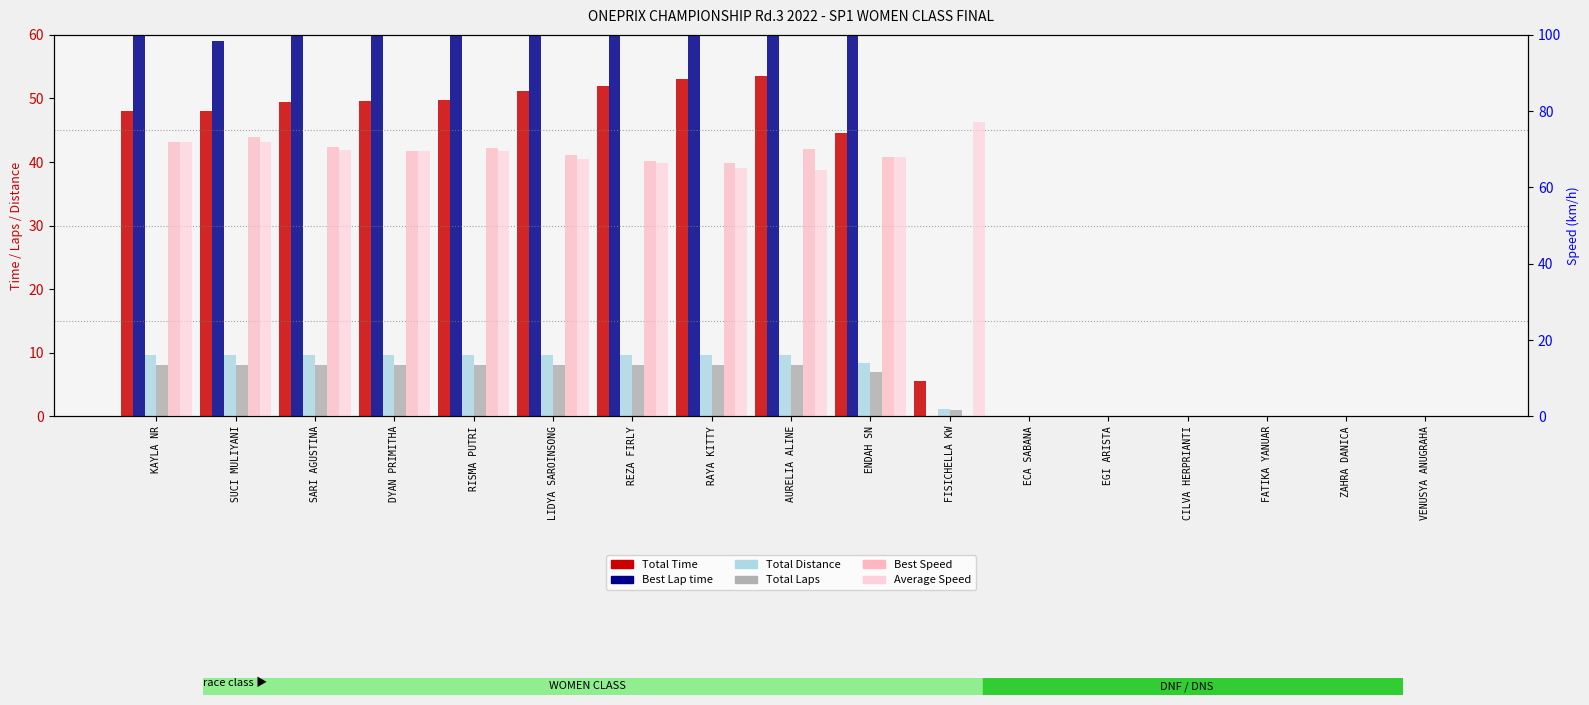

At which label is Best Speed closest to 36?

RAYA KITTY